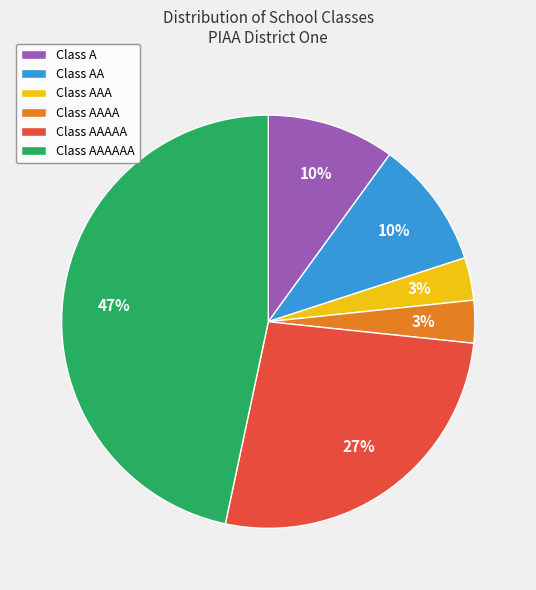

Is the sum of Class AAA and Class A greater than half?

No